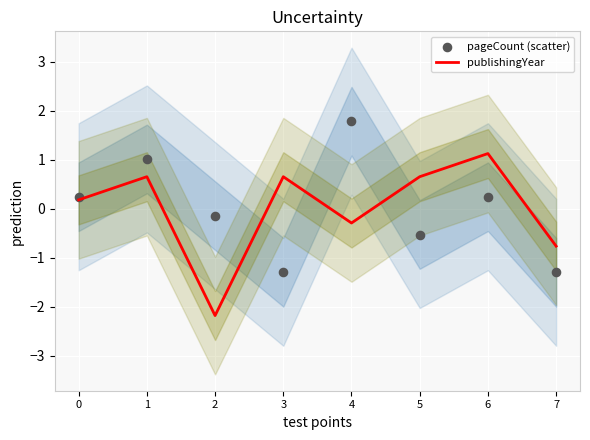

Which series has the largest total across all categories?

publishingYear